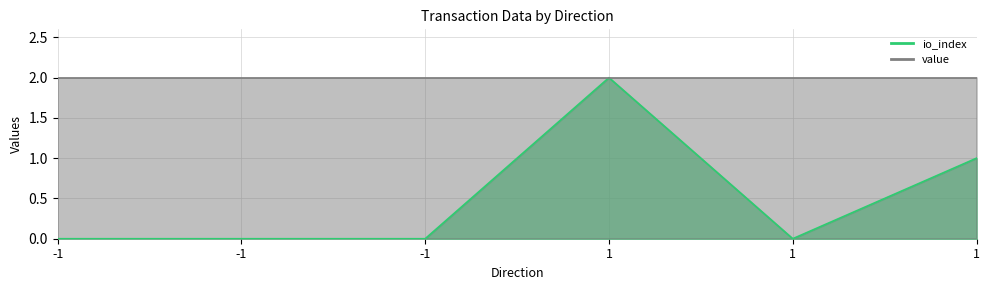

Where is the data nearest to the value 1?

1